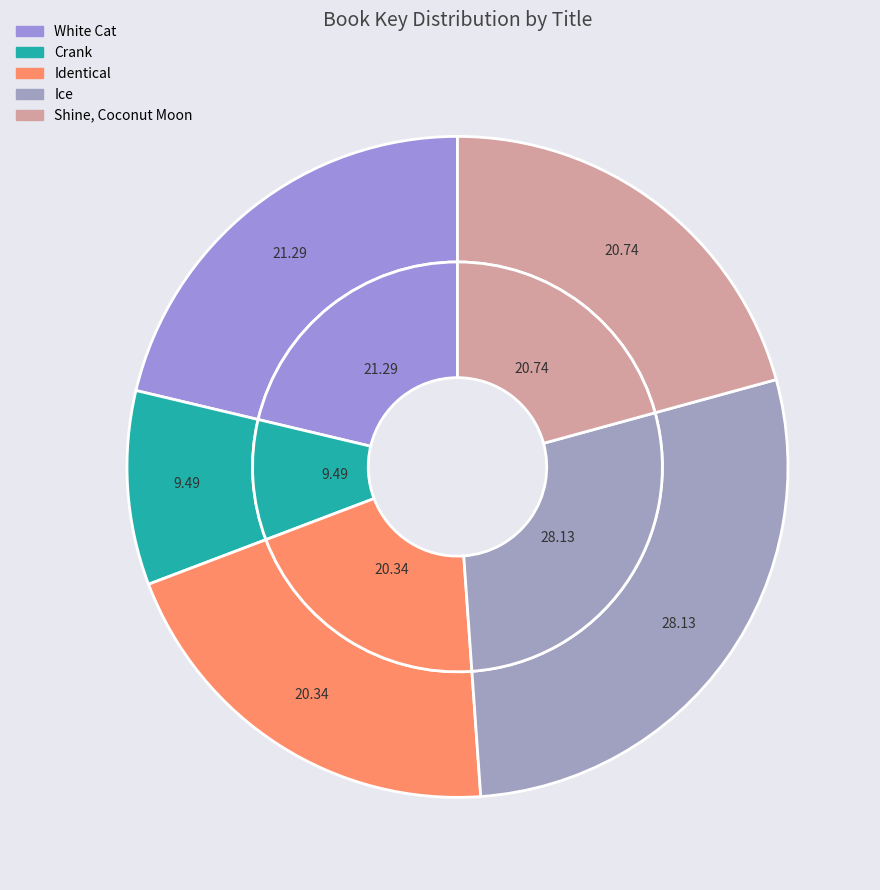

Count the number of slices in the pie.

5